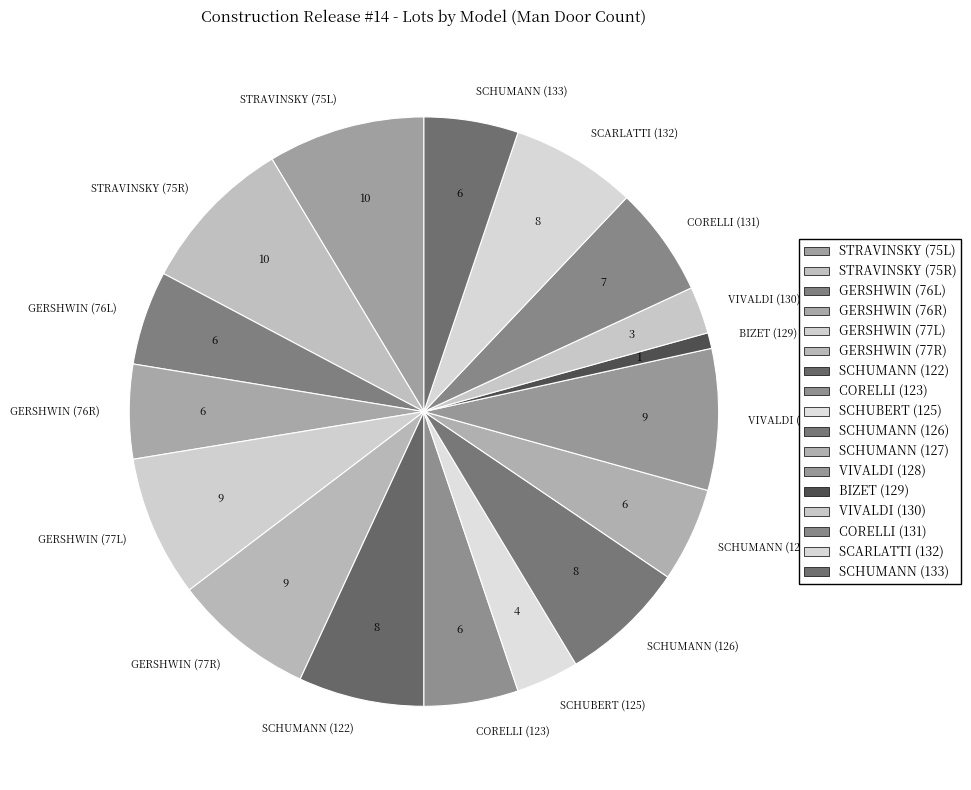

Which slice is the smallest?

BIZET (129)